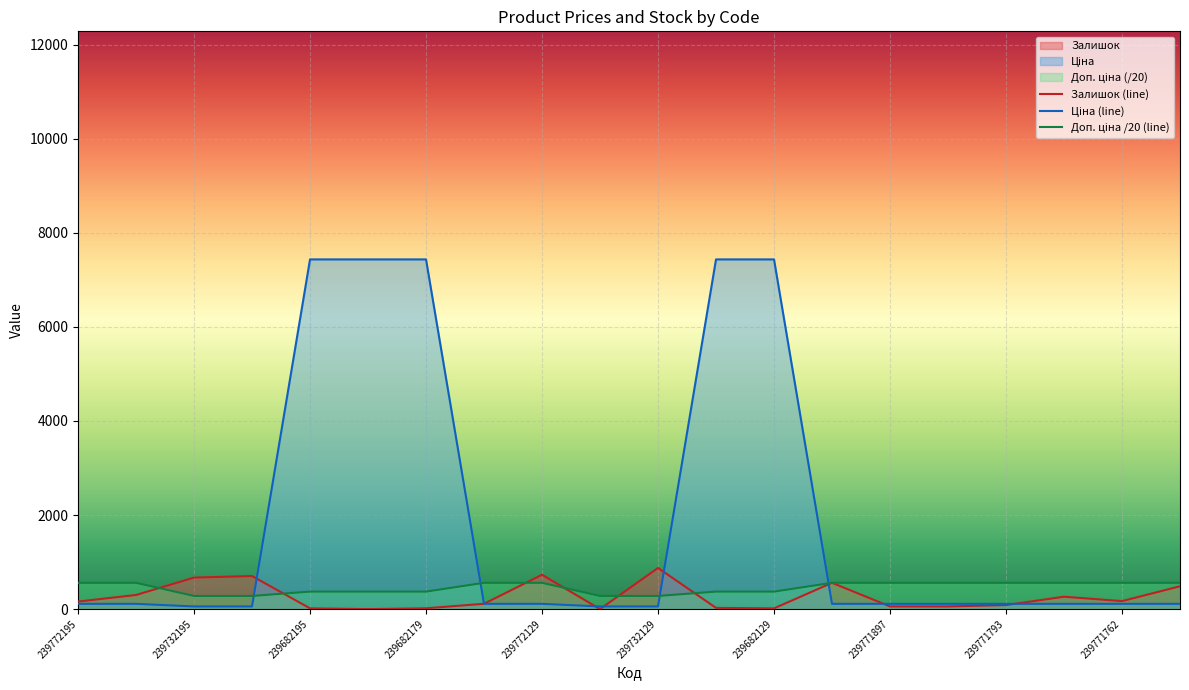

What is the highest value of the Залишок (line) series?

875.0